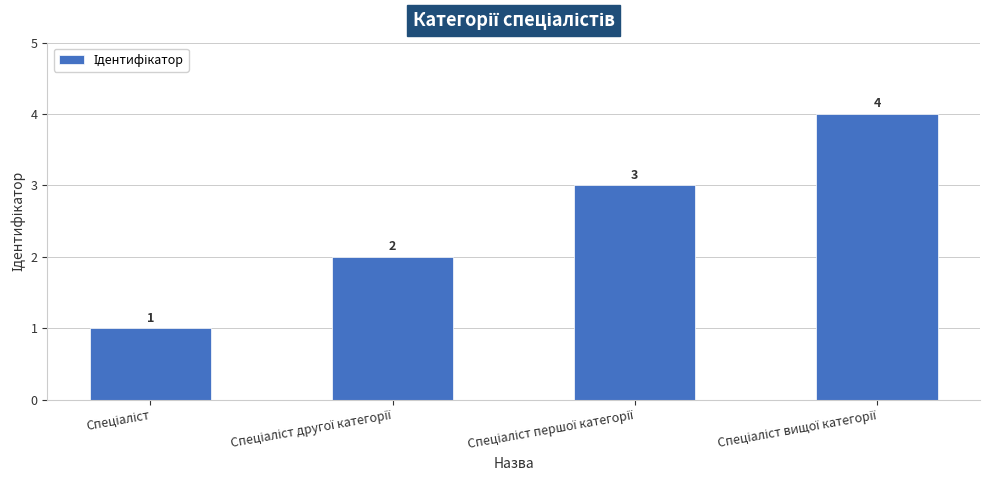

Count the values in the range 2 to 4.

3